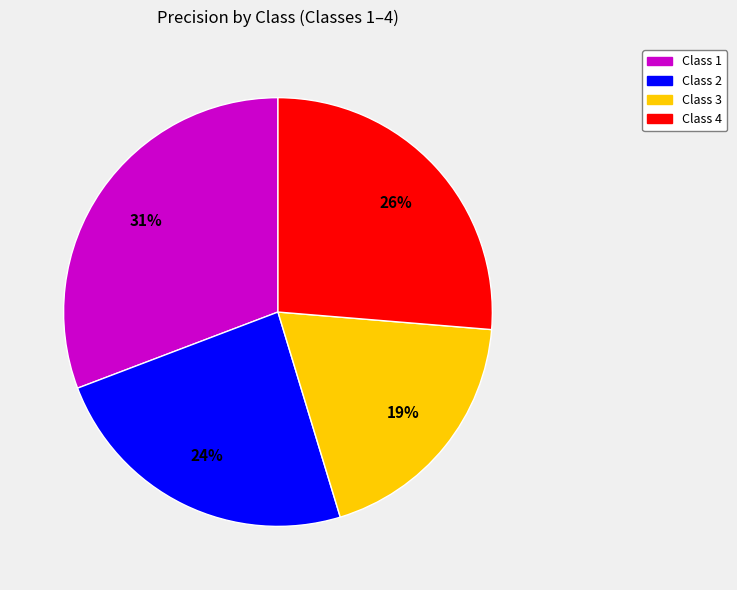

Is there a majority slice in this chart?

No